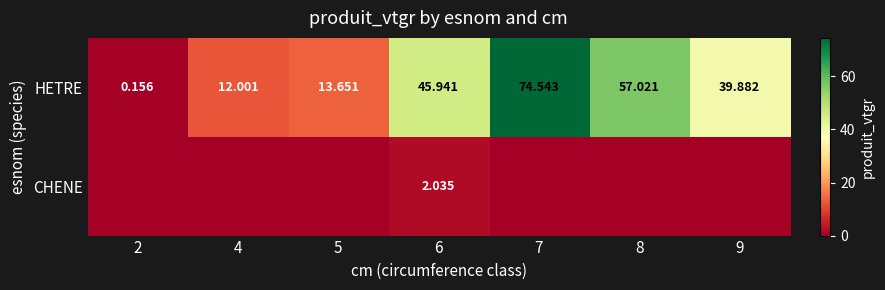

At 6, list the series in order from largest to smallest.

HETRE, CHENE